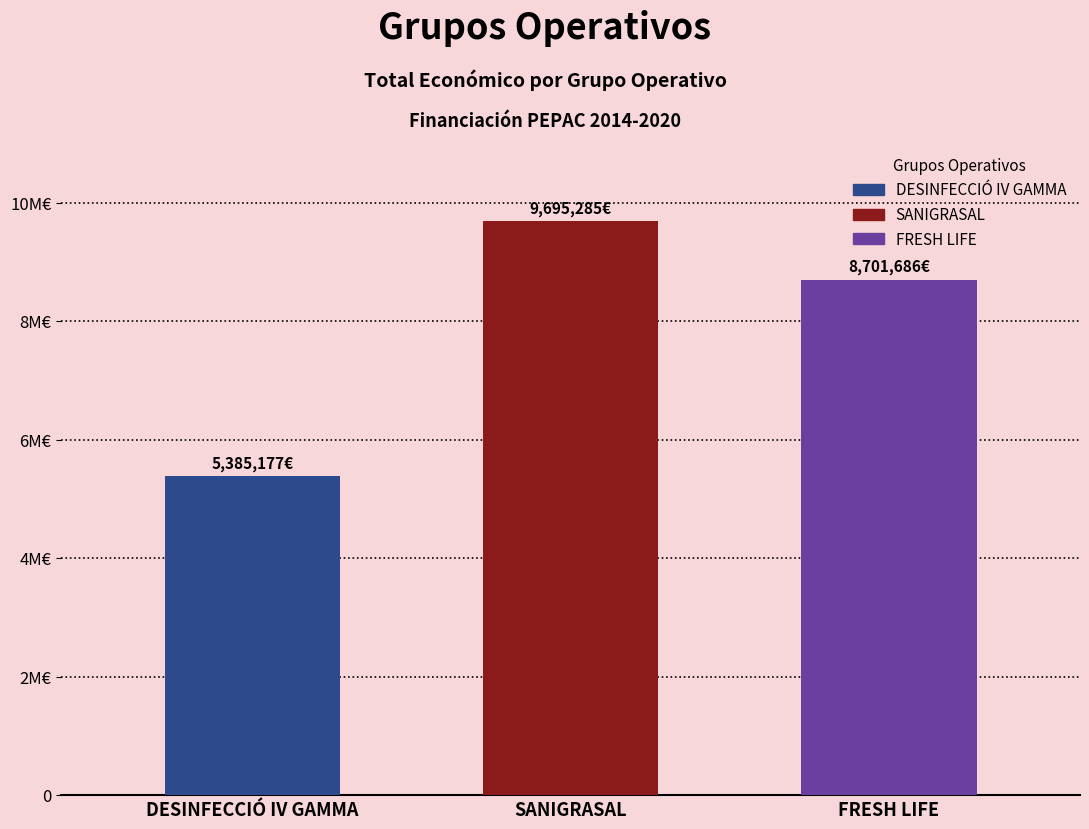

What is the change in value from DESINFECCIÓ IV GAMMA to SANIGRASAL?

+4310108